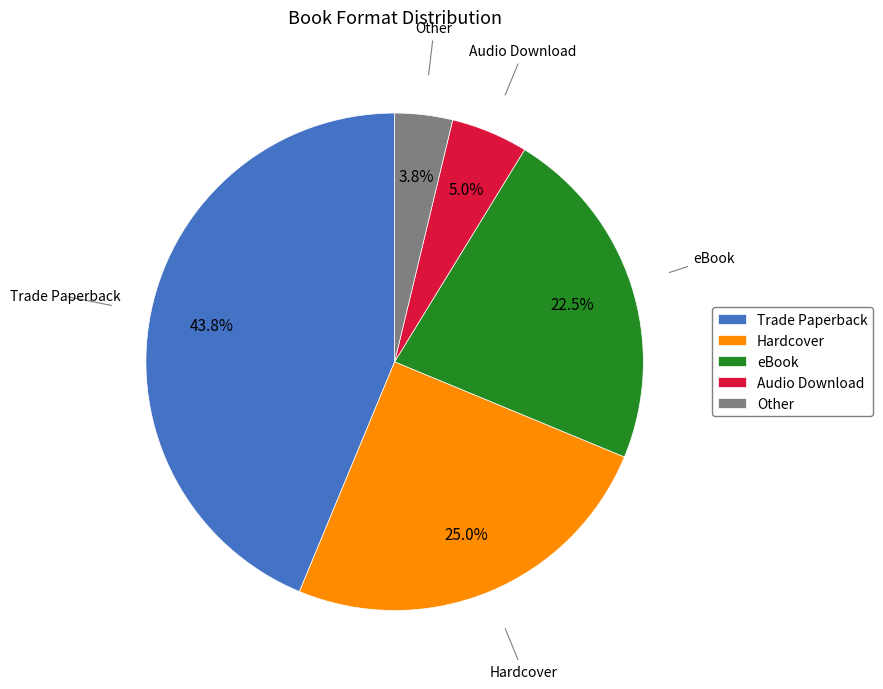

The Other slice represents 4% of the pie. True or false?

True